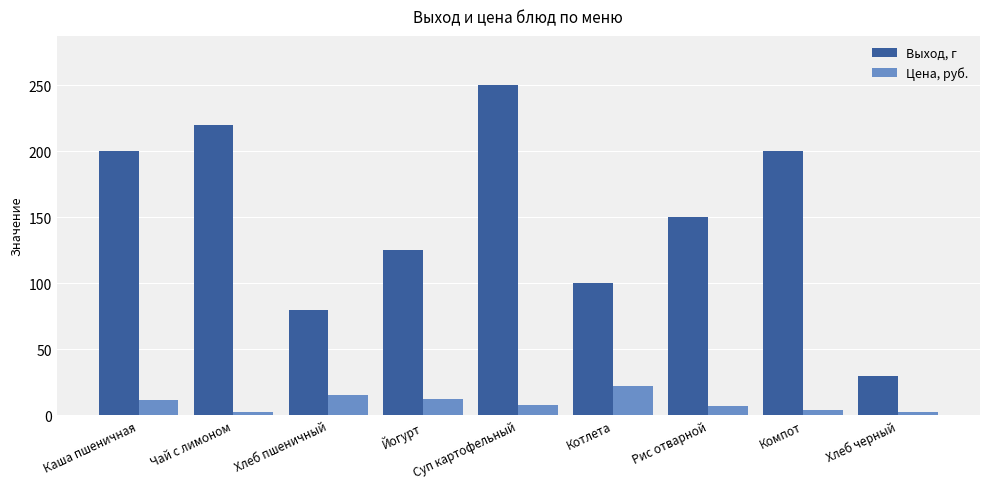

At which label does Цена, руб. first exceed 8?

Каша пшеничная